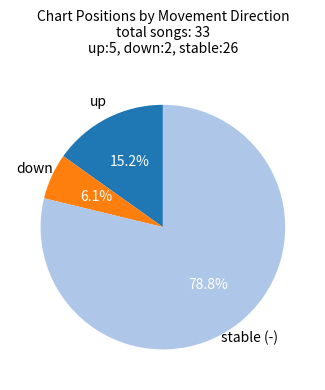

Is there a majority slice in this chart?

Yes